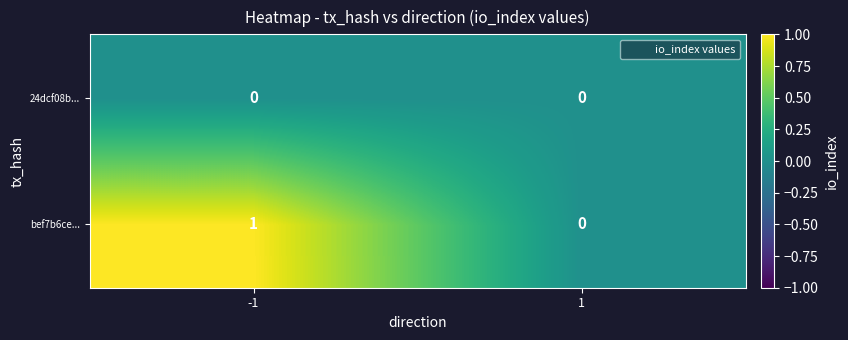

Reading left to right, list all the values displayed in this chart.

24dcf08b...: -1=0	1=0
bef7b6ce...: -1=1	1=0